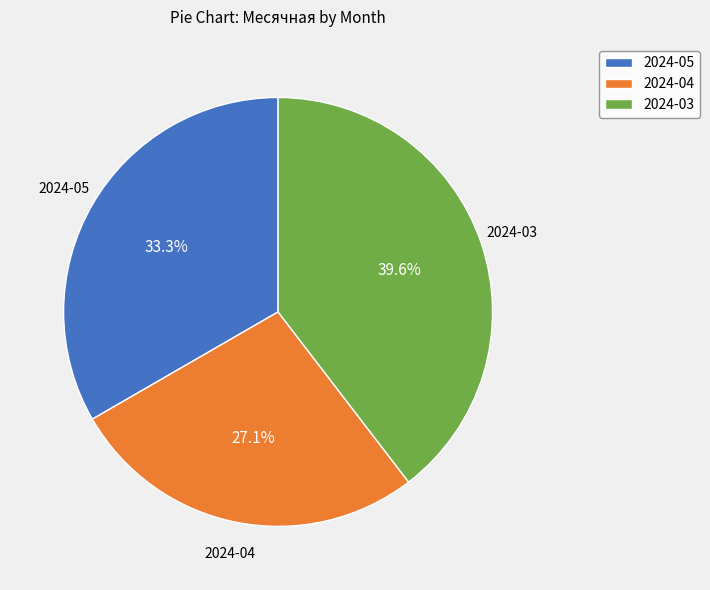

What percentage do 2024-04 and 2024-03 together represent?

66.7%